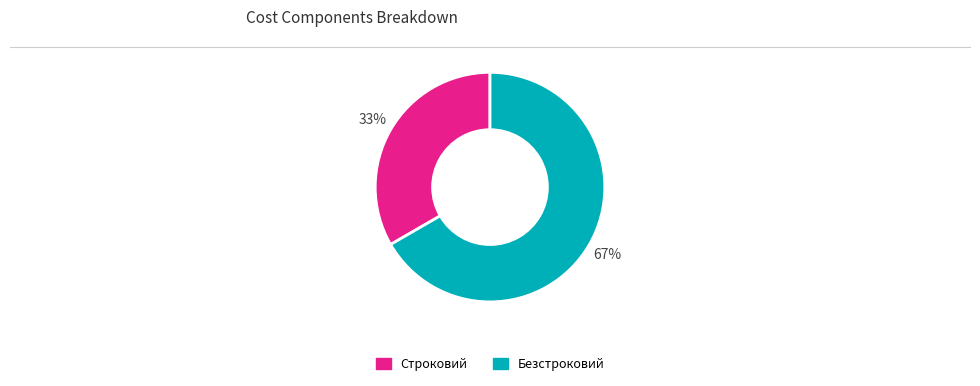

Combined, do Безстроковий and Строковий account for over 50%?

Yes